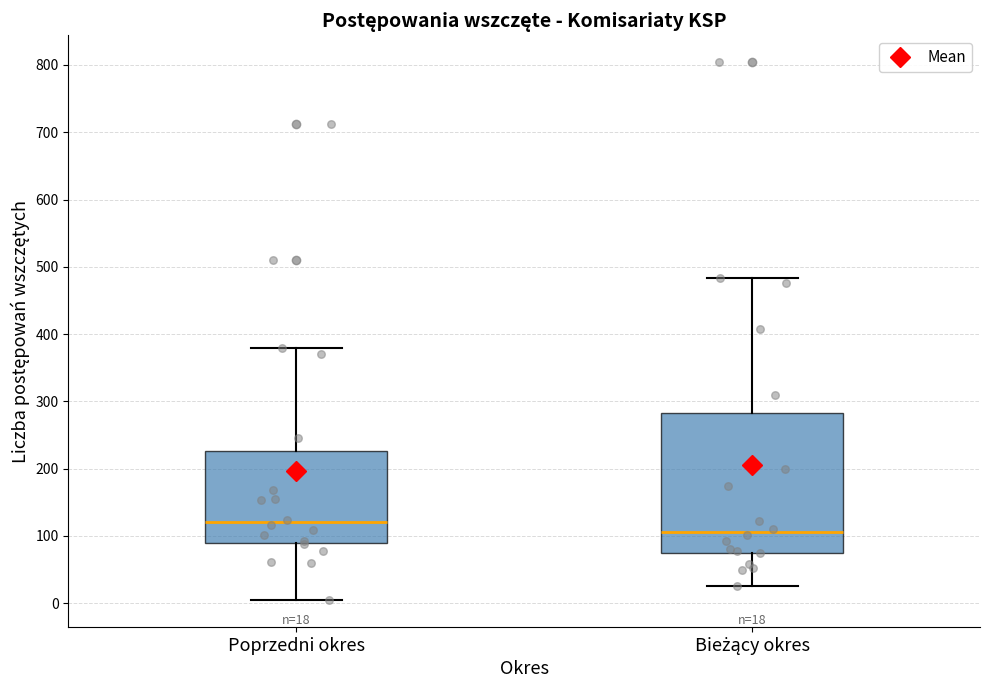

Which box has the lowest median line?

Bieżący okres